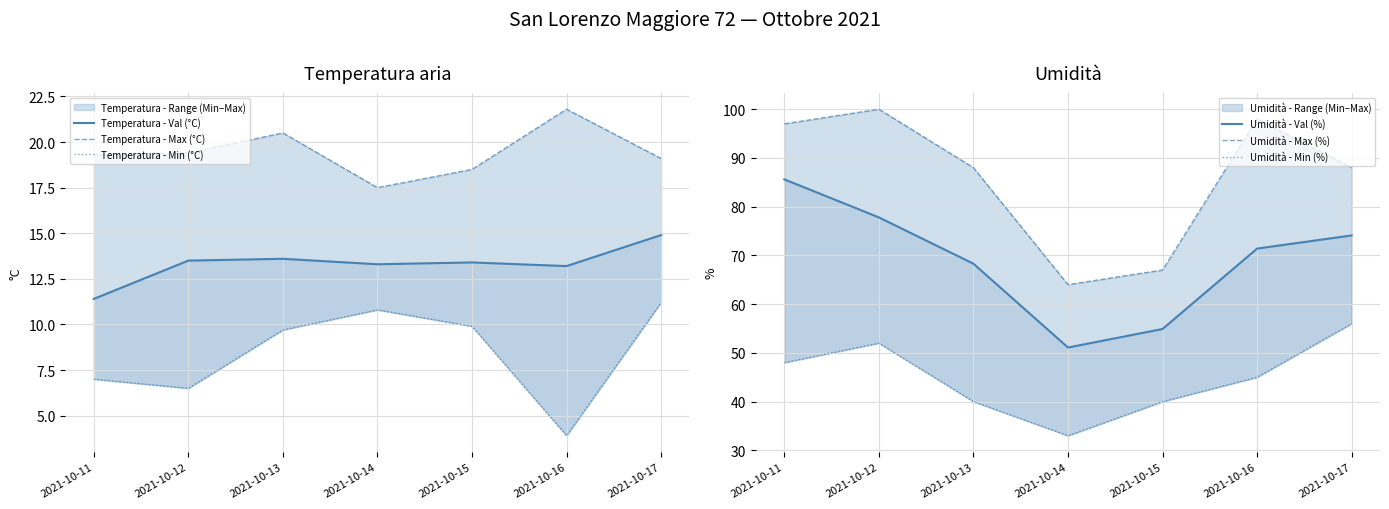

What is the value of the Temperatura - Min (°C) point at the 7th from the left?

11.2